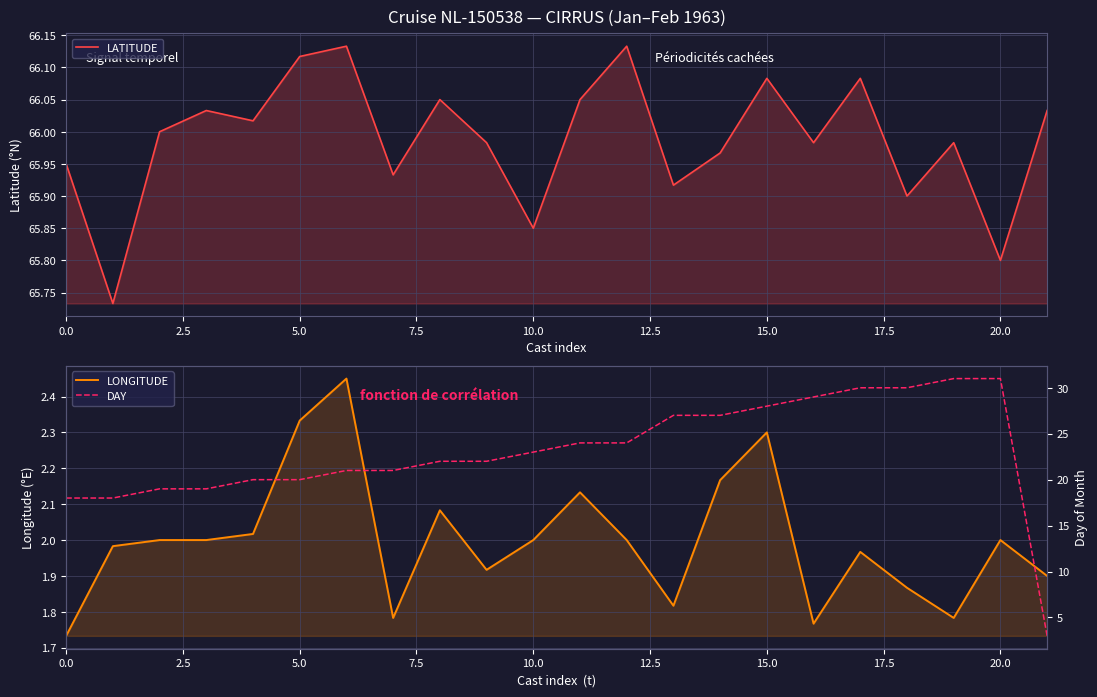

At how many categories does at least one series exceed 59?

22